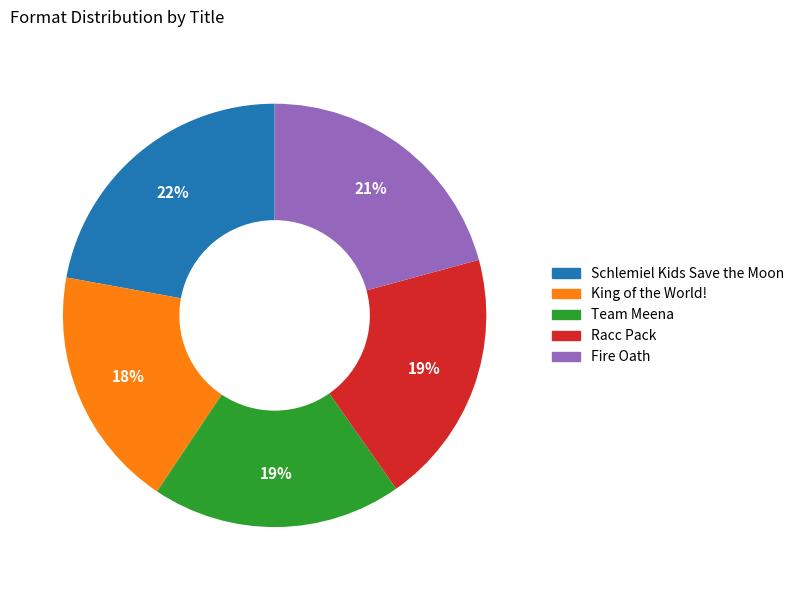

True or false: Team Meena accounts for 29% of the total.

False